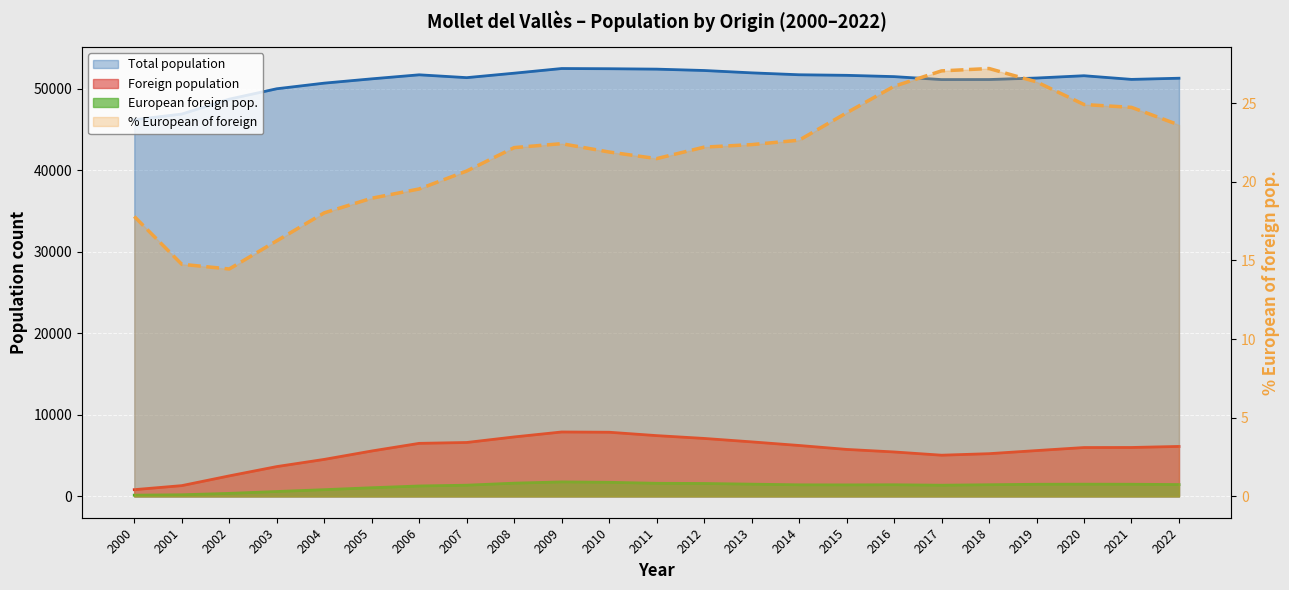

List the series in order of their peak value, highest first.

Total population, Foreign population, European foreign pop., % European of foreign